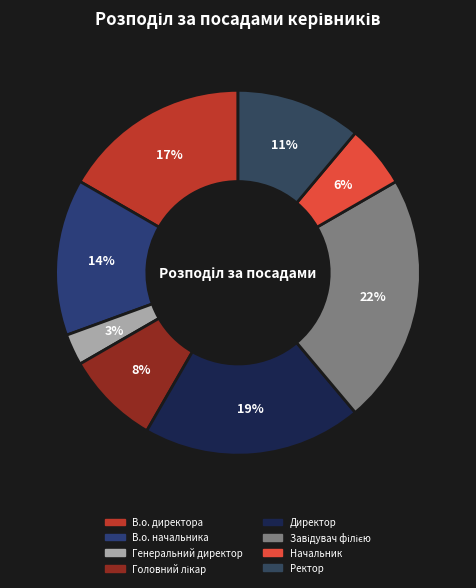

To the nearest percent, what is the difference between the largest and smallest slice percentages?

19%